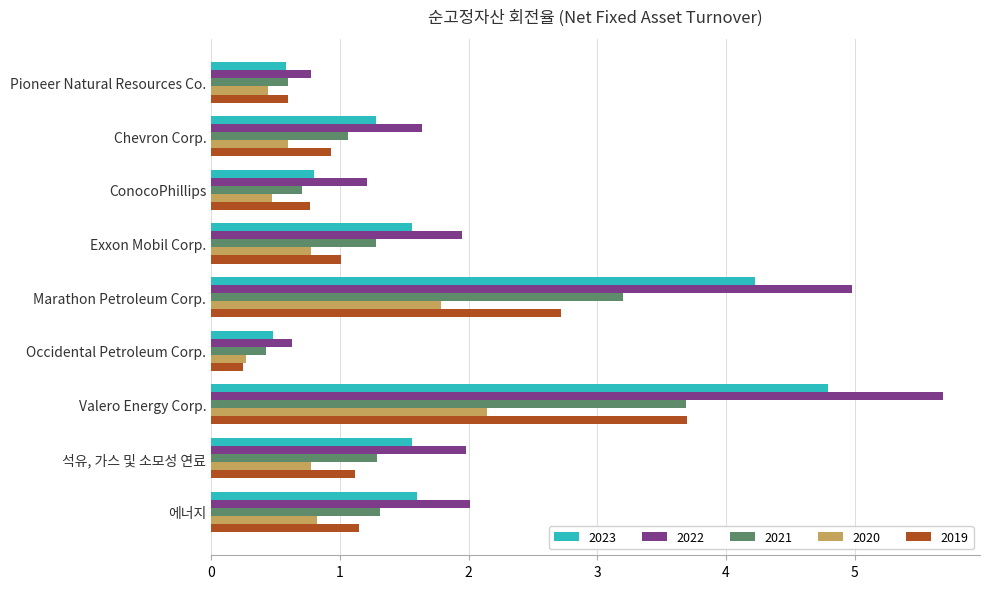

Which series has the largest total across all categories?

2022